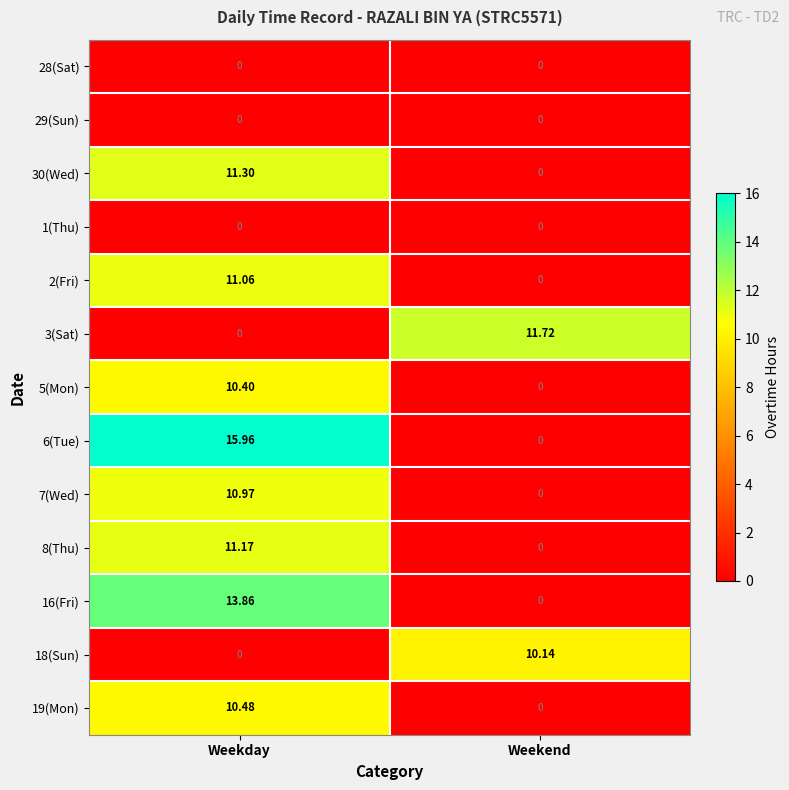

At which label is 3(Sat) closest to 5?

Weekday